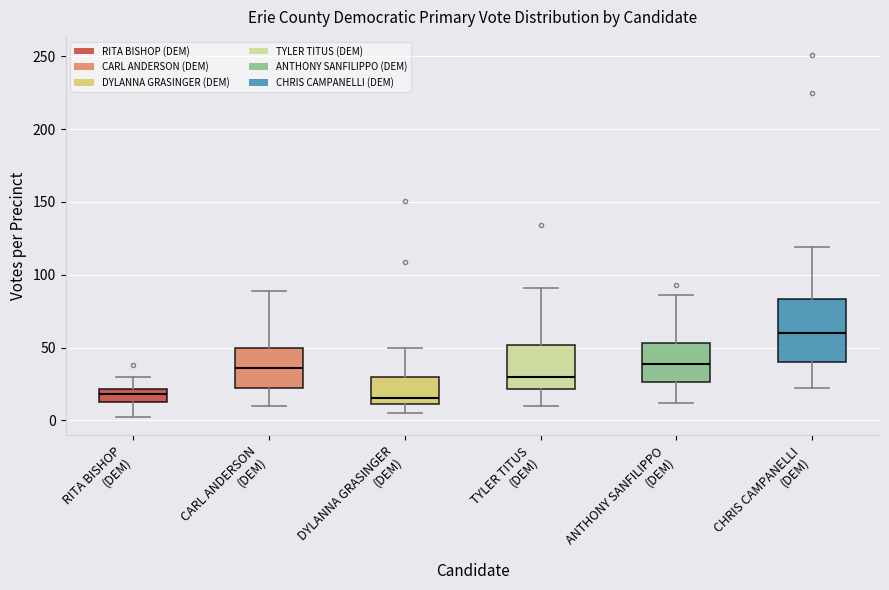

Which box's median line is the highest?

CHRIS CAMPANELLI (DEM)